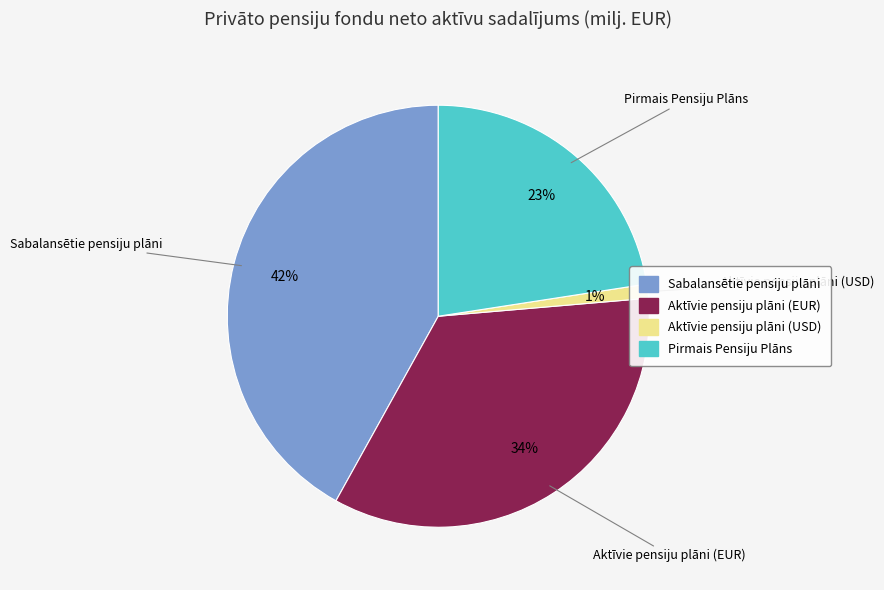

Combined, do Sabalansētie pensiju plāni and Pirmais Pensiju Plāns account for over 50%?

Yes